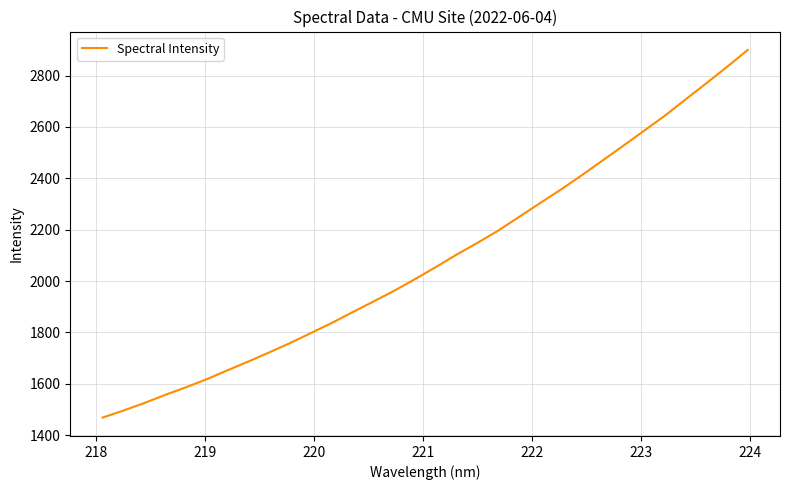

What is the difference between the second highest and second lowest values?

1338.3